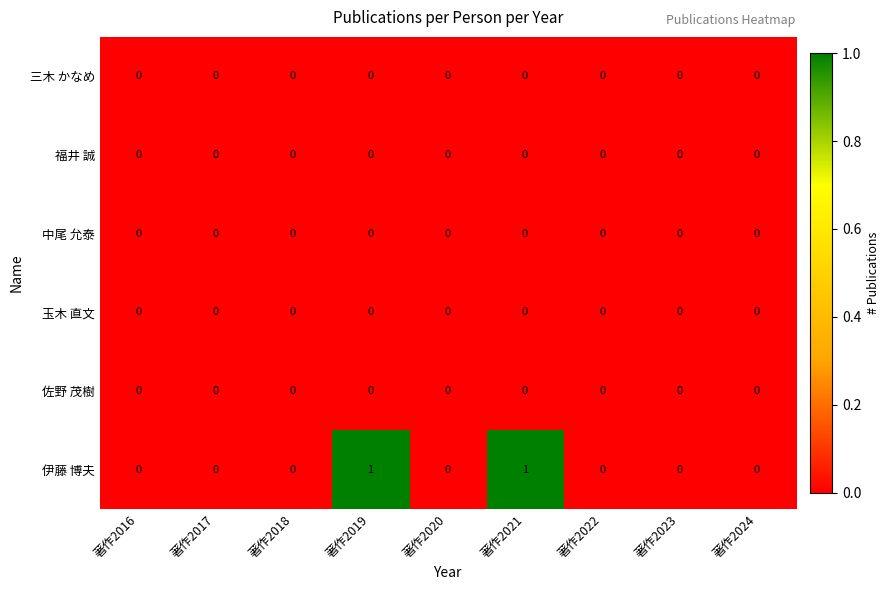

Which series has the widest spread of values?

伊藤 博夫